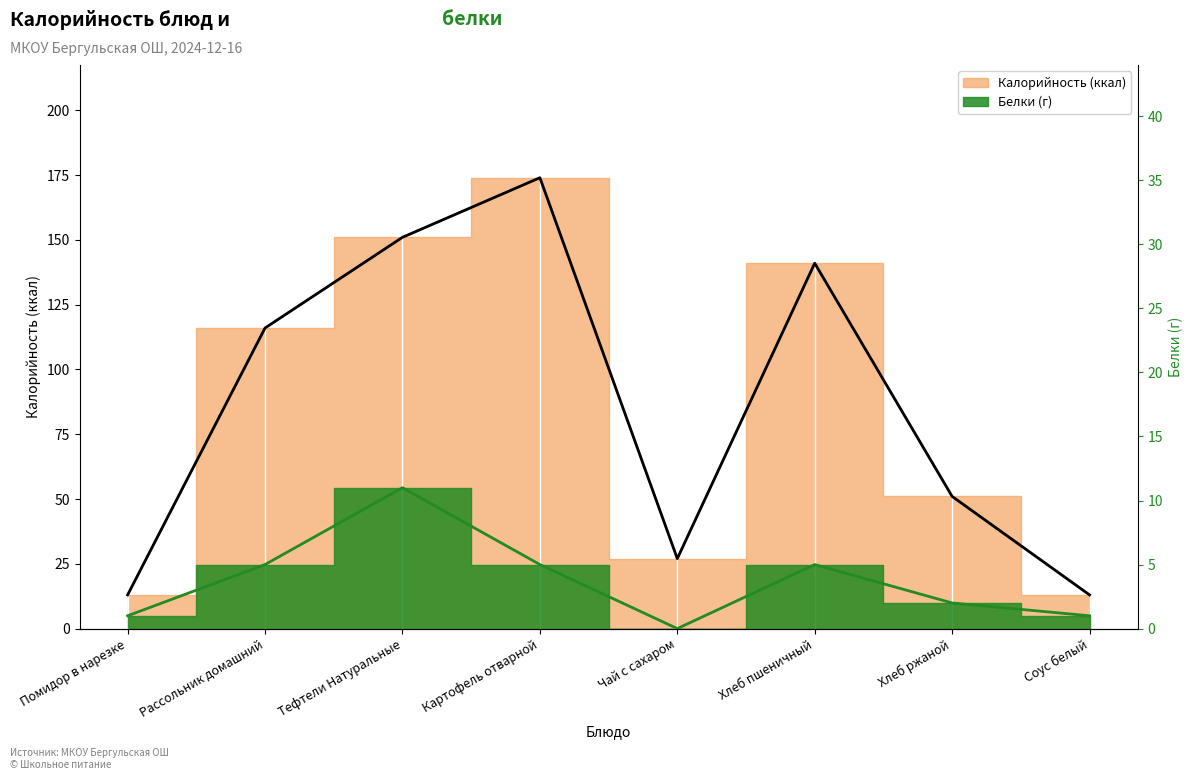

Is it true that Калорийность equals 20 at Помидор в нарезке?

False